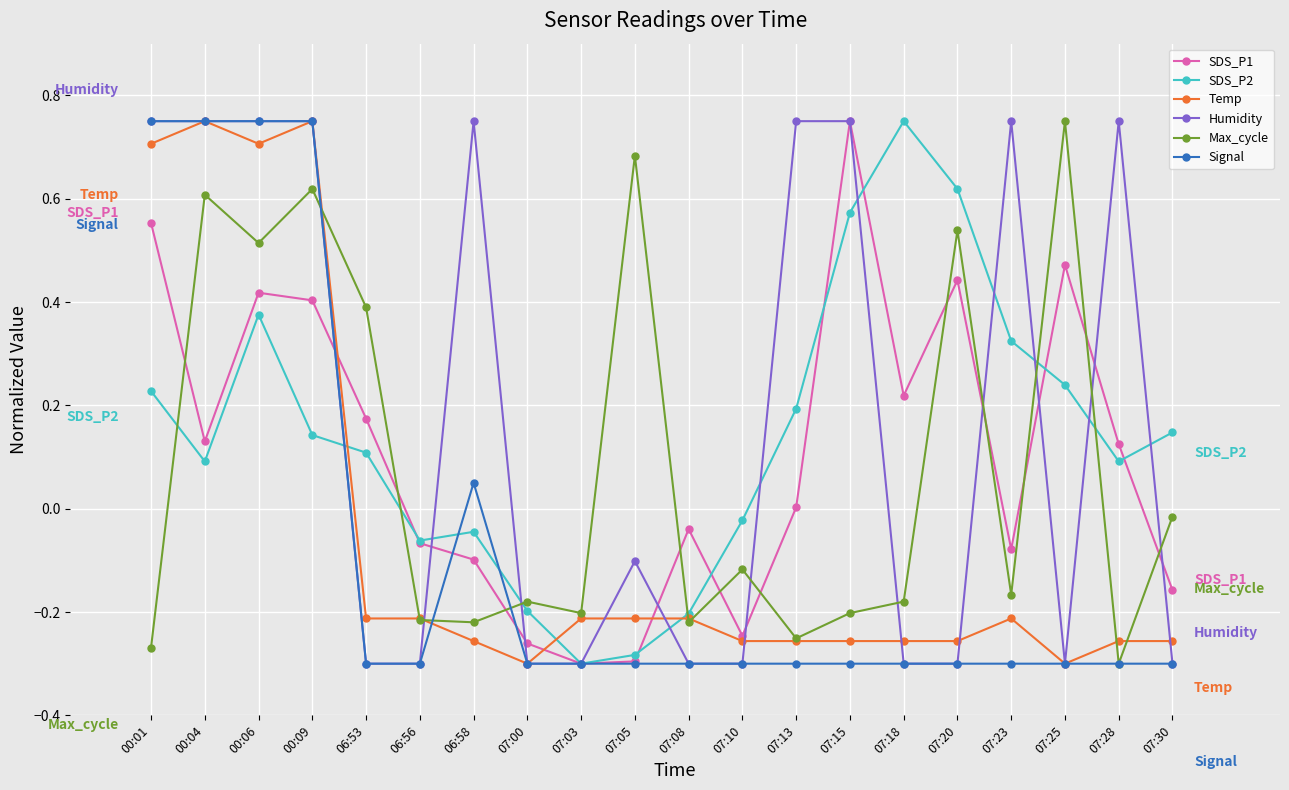

How many values in Temp are above zero?

4